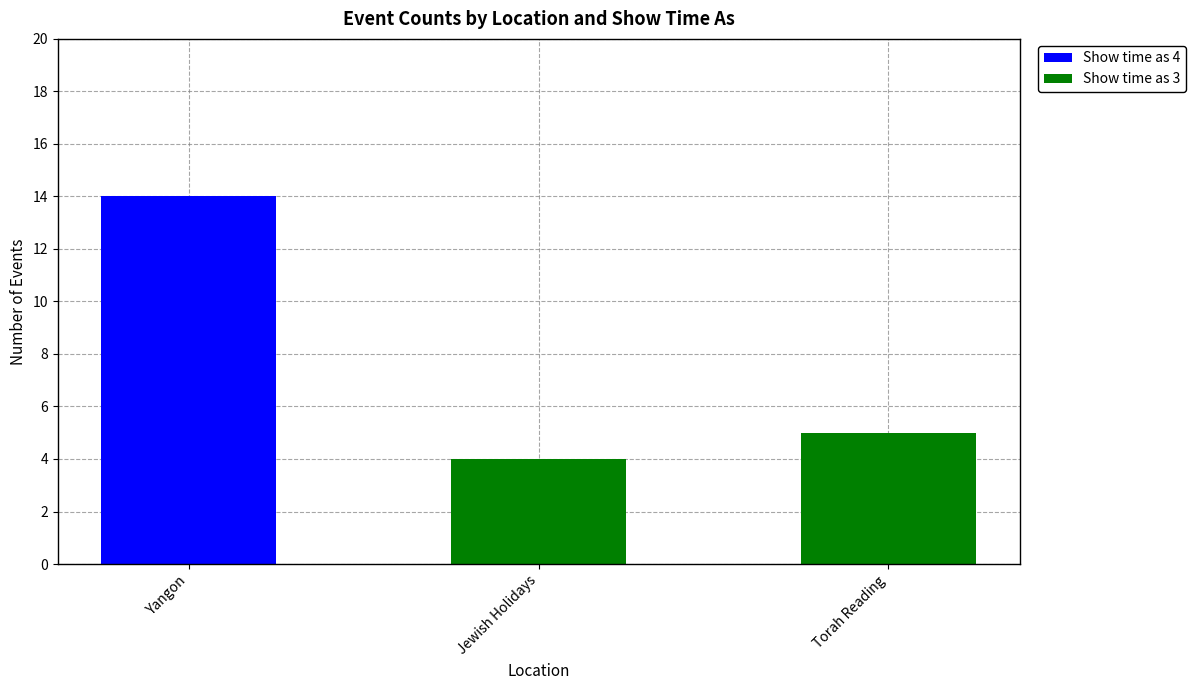

At which label does Show time as 4 reach its peak?

Yangon